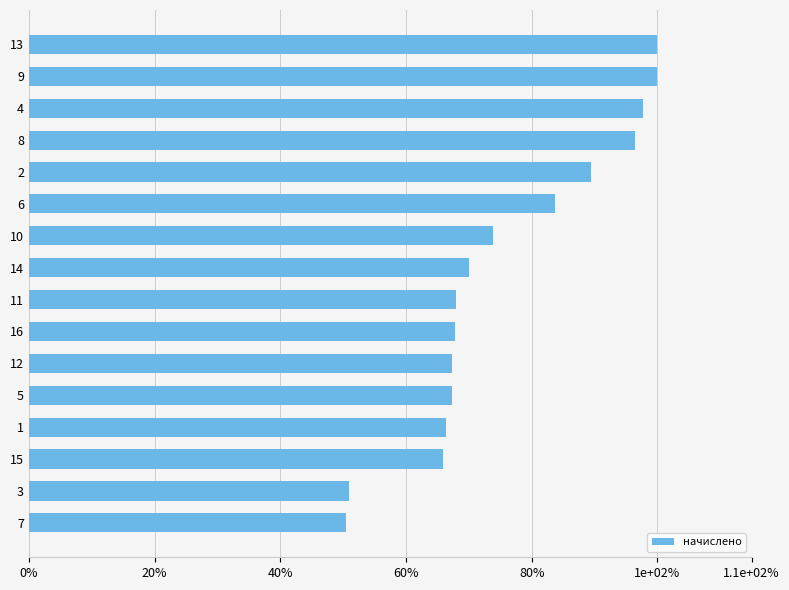

Are the bars horizontal?

Yes